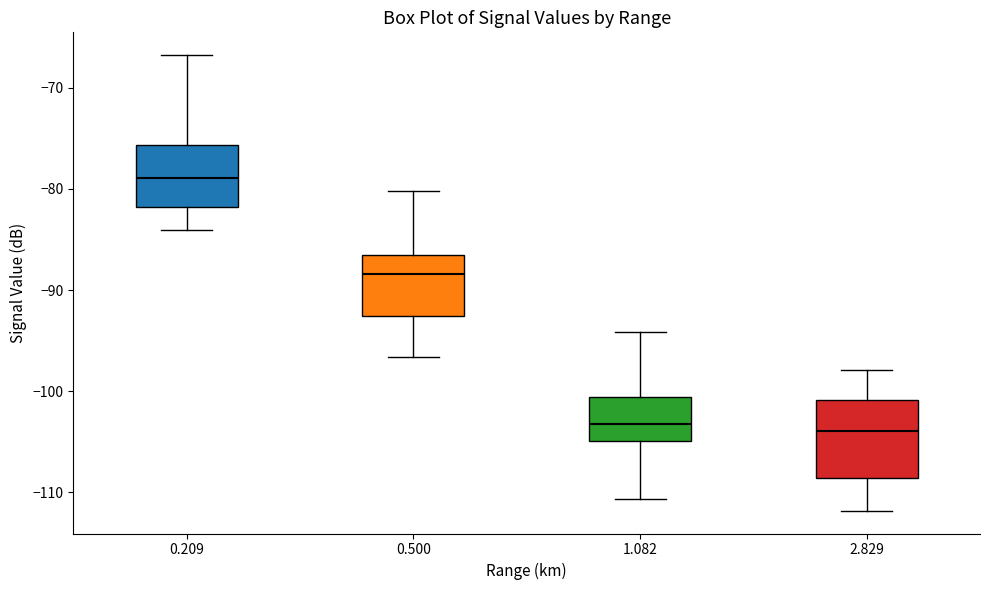

Where is the upper edge of the box at x = 0.500 on the y-axis? The values are not printed on the chart, so give them approximately, as read against the axis.

-86